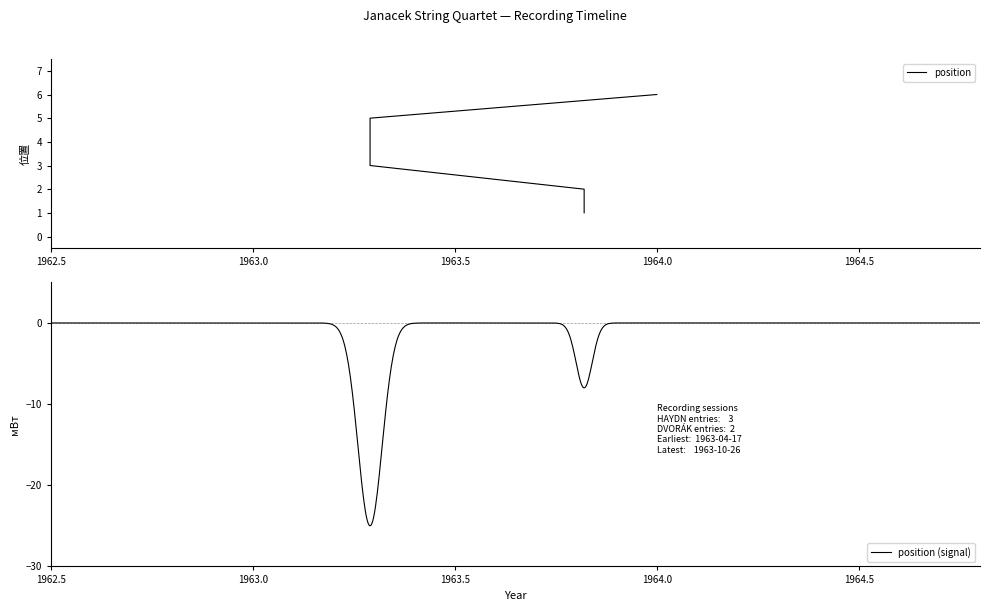

At which category does the chart reach its minimum across all series?

1963-10-26